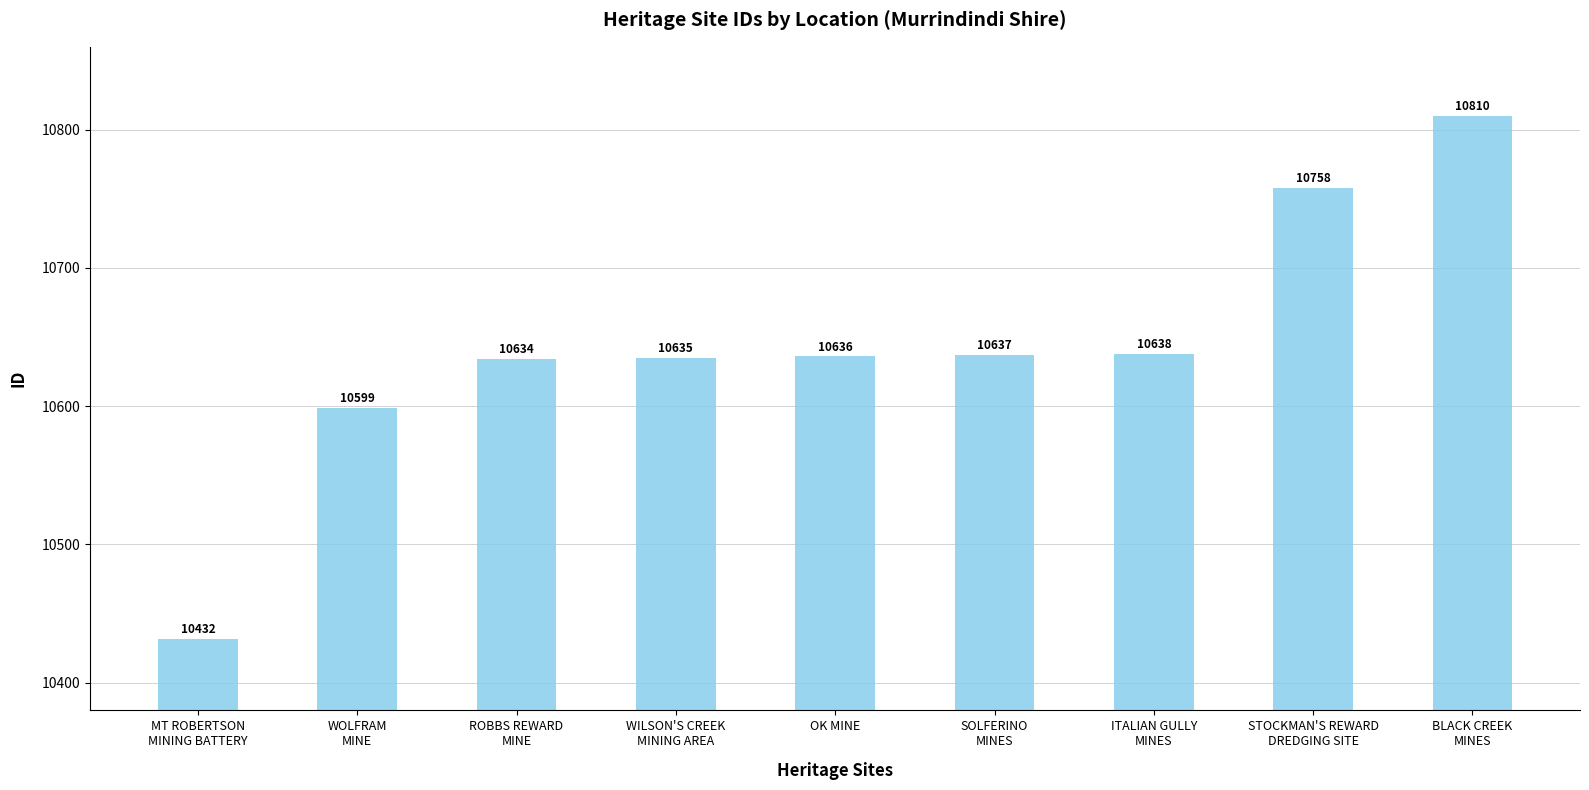

What is the value of the 2nd bar from the left?

10599